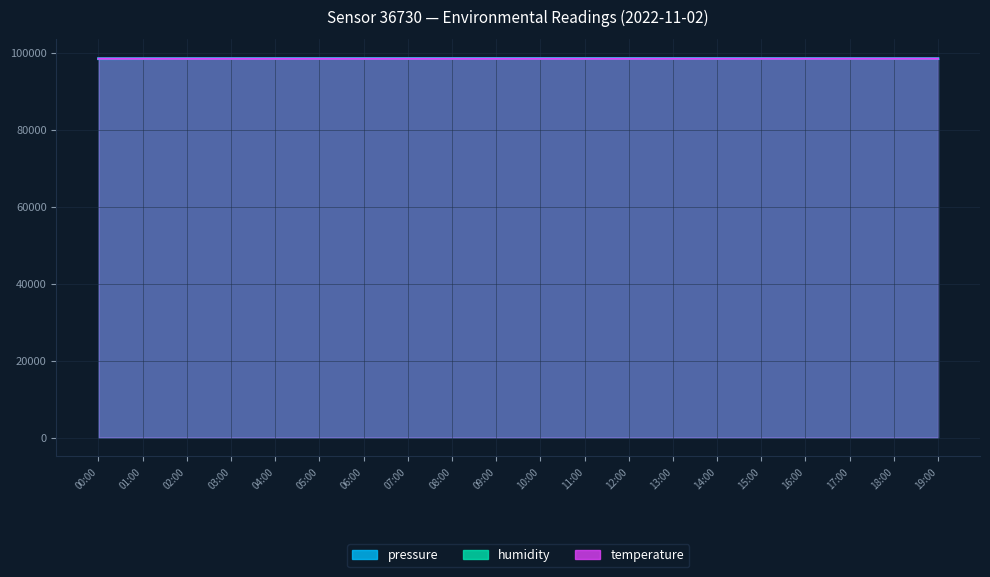

Which label corresponds to the smallest value in the chart?

06:00